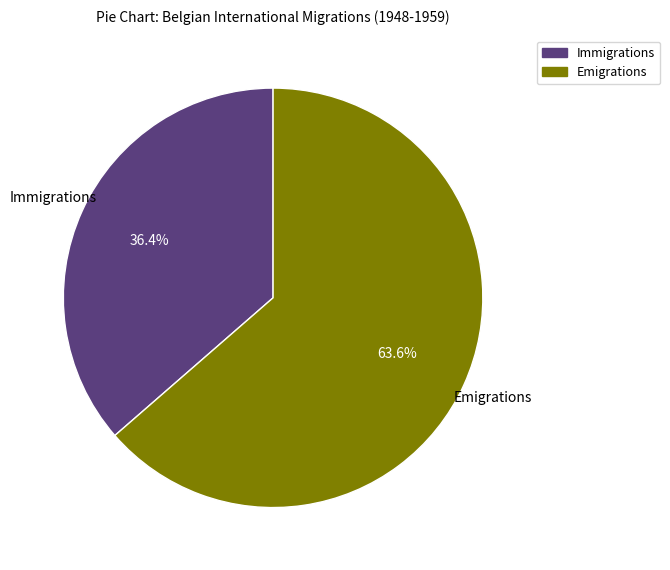

Does any single category account for the majority?

Yes